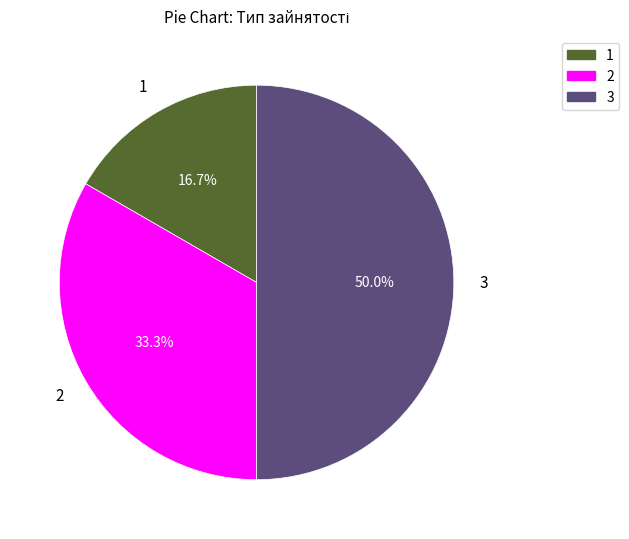

How much of the chart is everything except 2?

66.7%